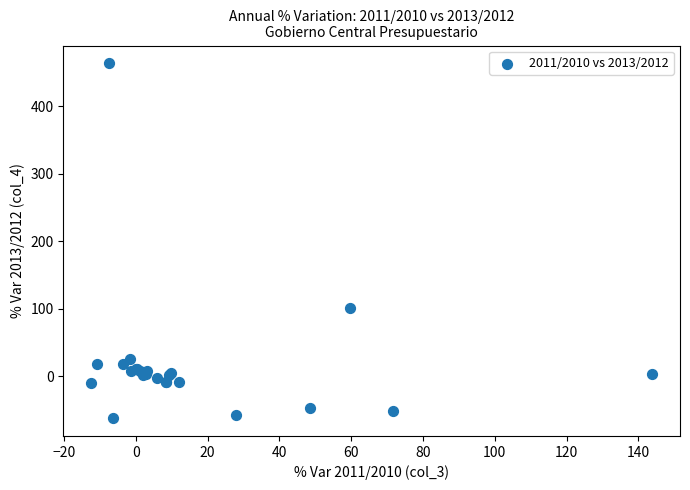

What Y value in the scatter plot is closest to 200?

100.8